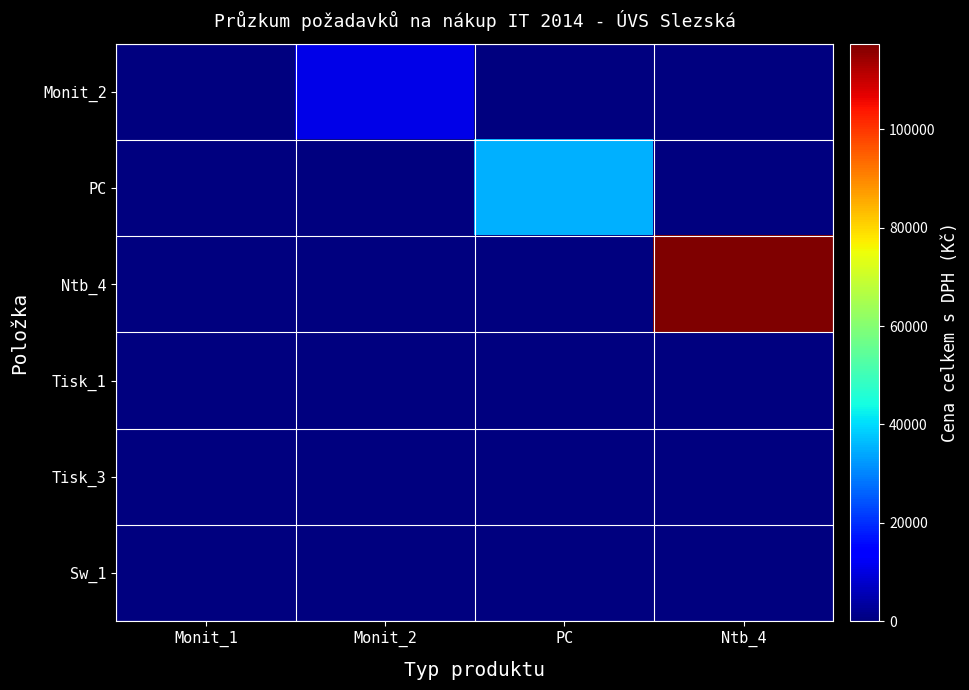

Count the number of data series in this chart.

6